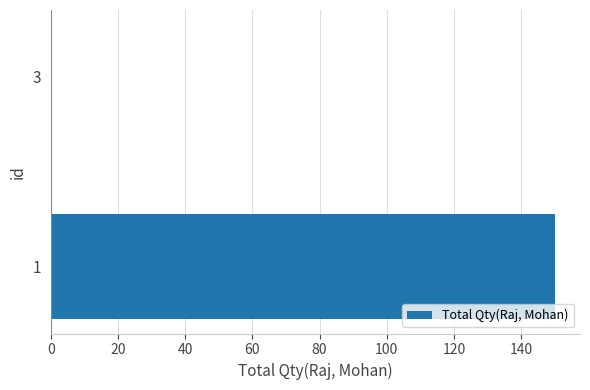

Is it true that the value at 3 is 0?

True